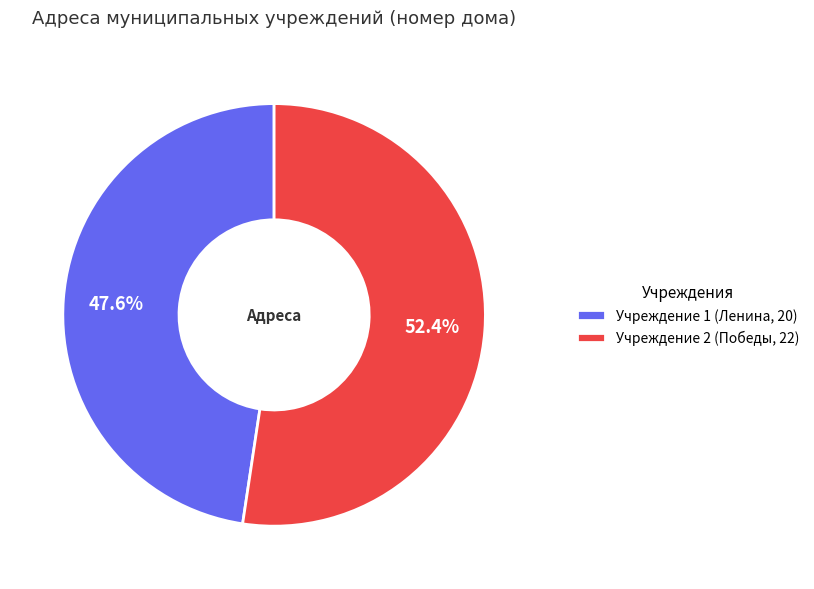

What percentage do Учреждение 1 (Ленина, 20) and Учреждение 2 (Победы, 22) together represent?

100.0%